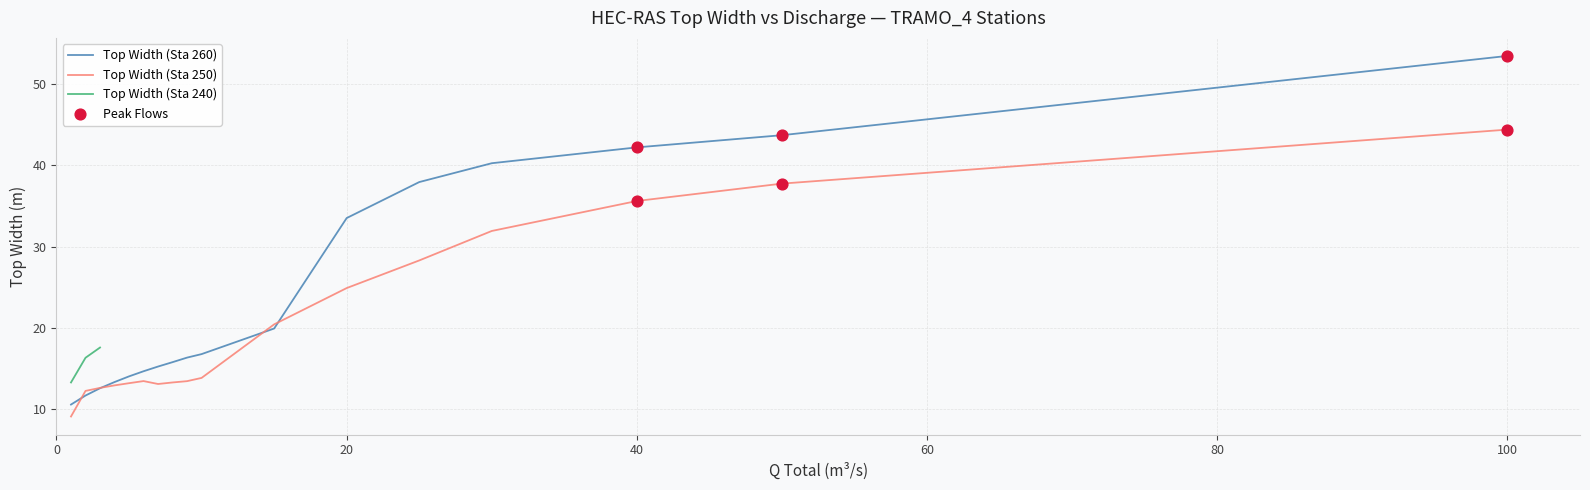

At which label is Top Width (Sta 250) closest to 26?

20